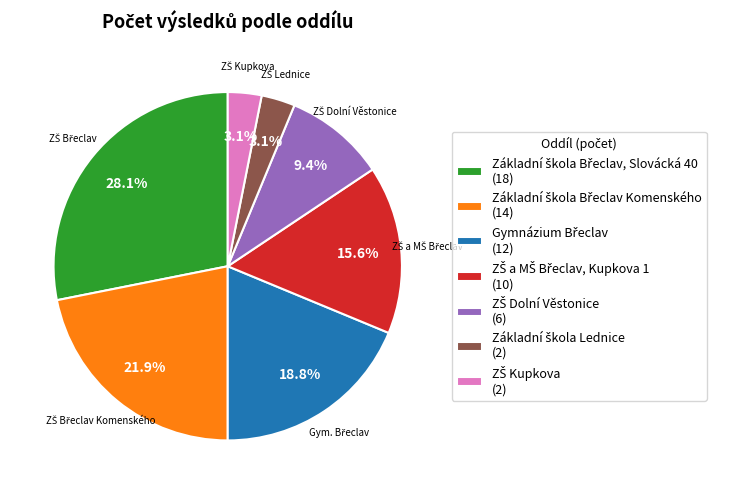

Is there a majority slice in this chart?

No